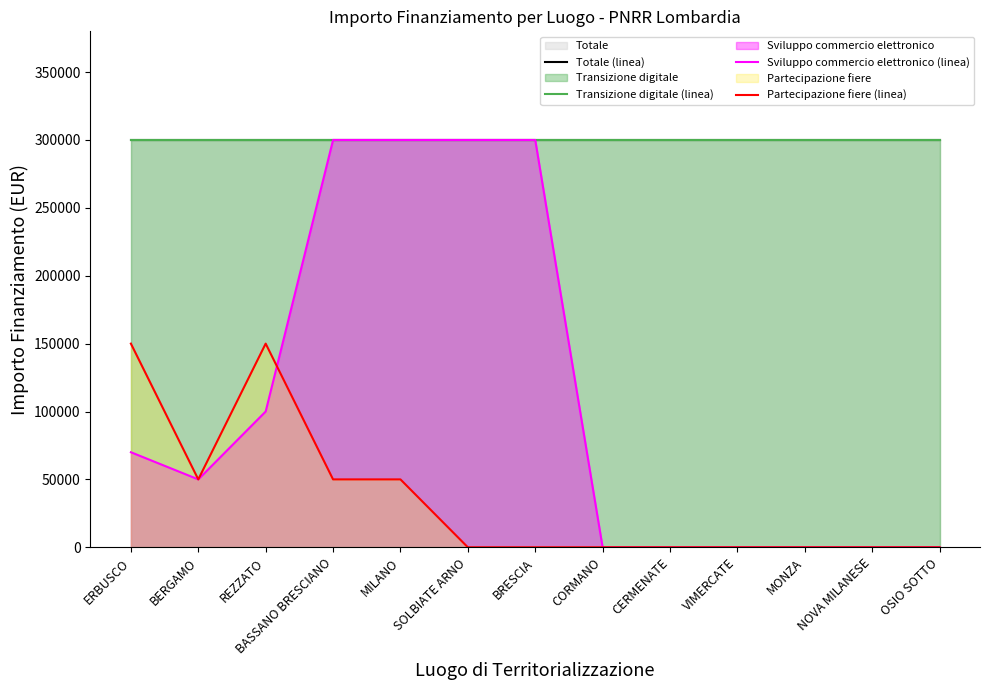

True or false: Totale (linea) has more than 2 interior local peaks.

False